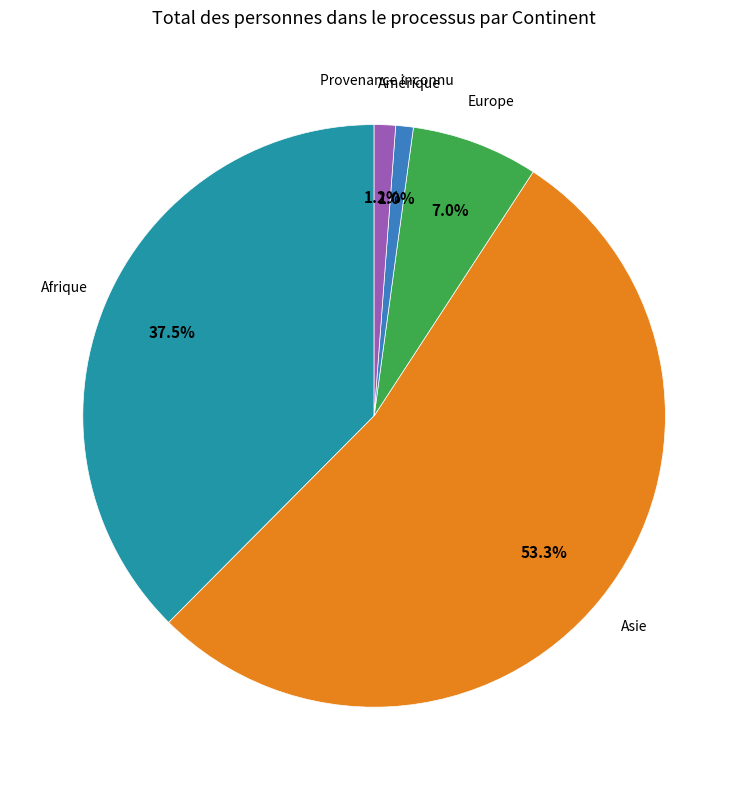

What is the majority slice?

Asie